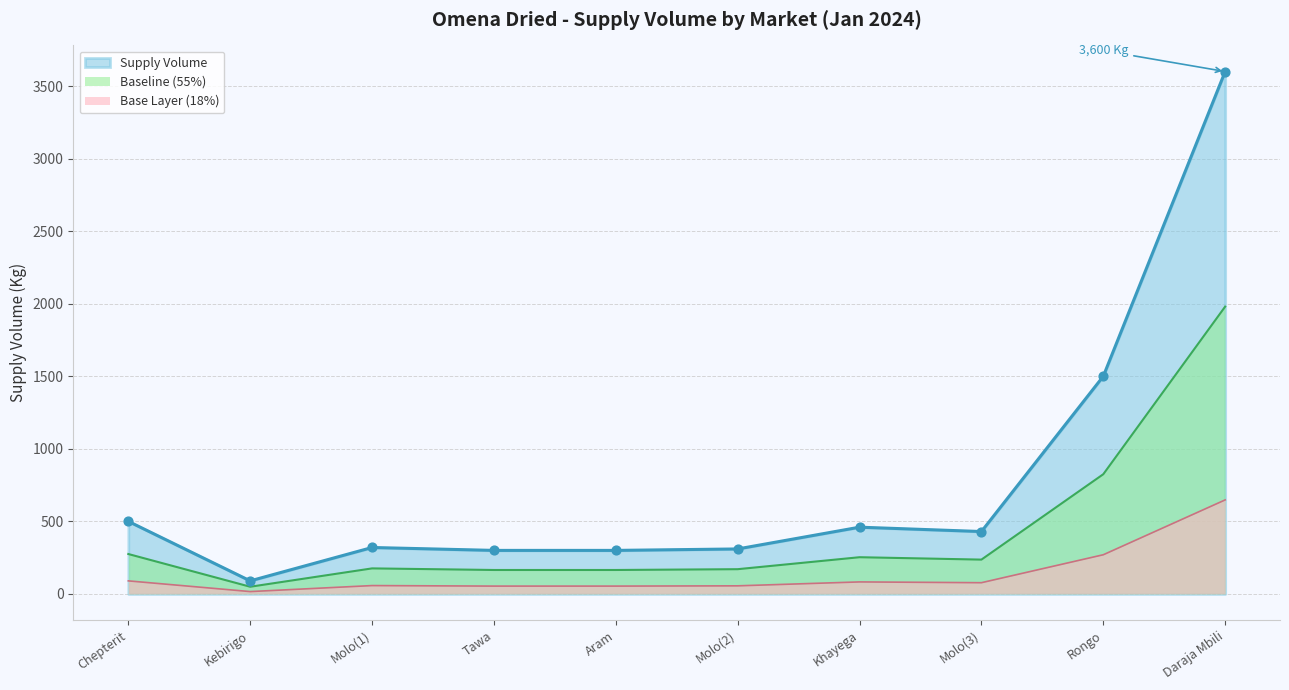

Which series has the widest spread of values?

Supply Volume